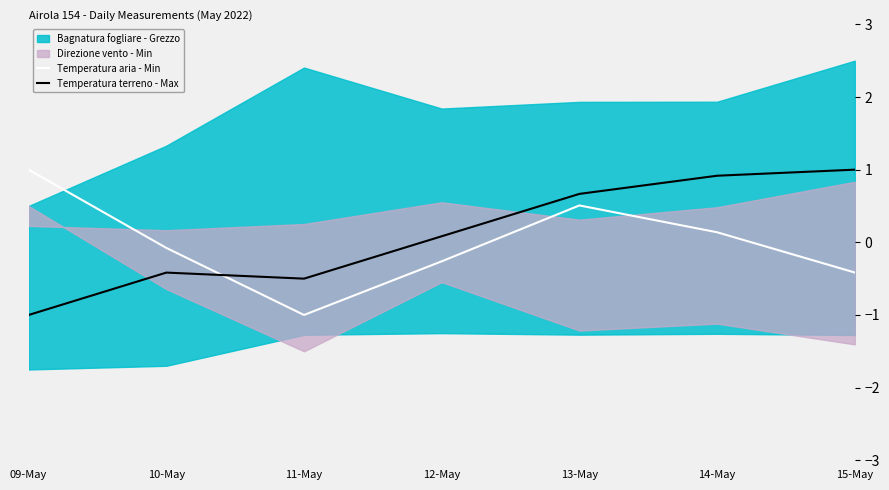

In Temperatura terreno - Max, how many points are higher than both neighbors (excluding endpoints)?

1